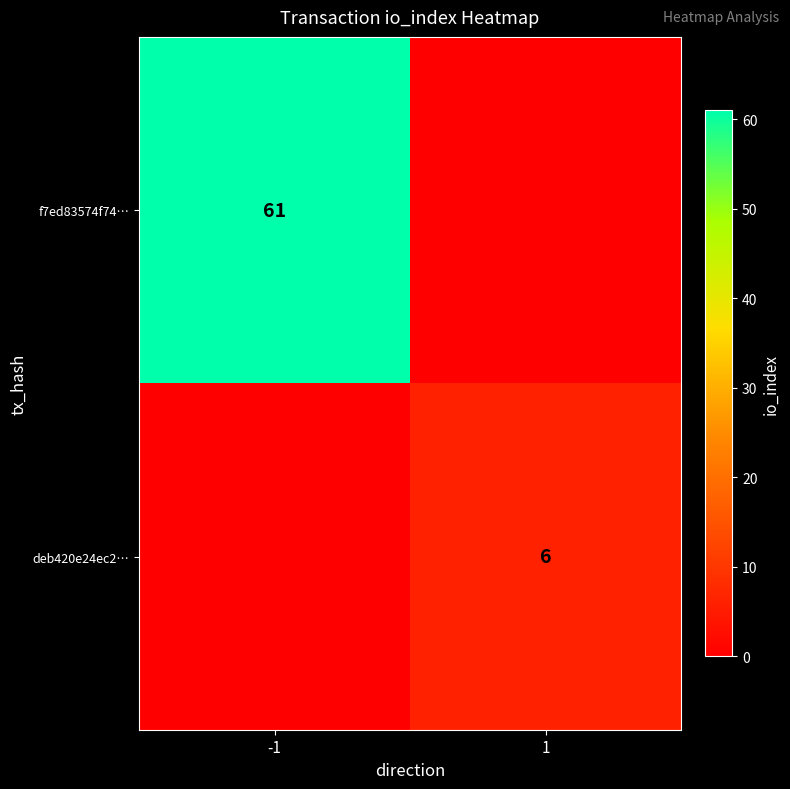

True or false: f7ed83574f74… has a value of 61 at -1.

True